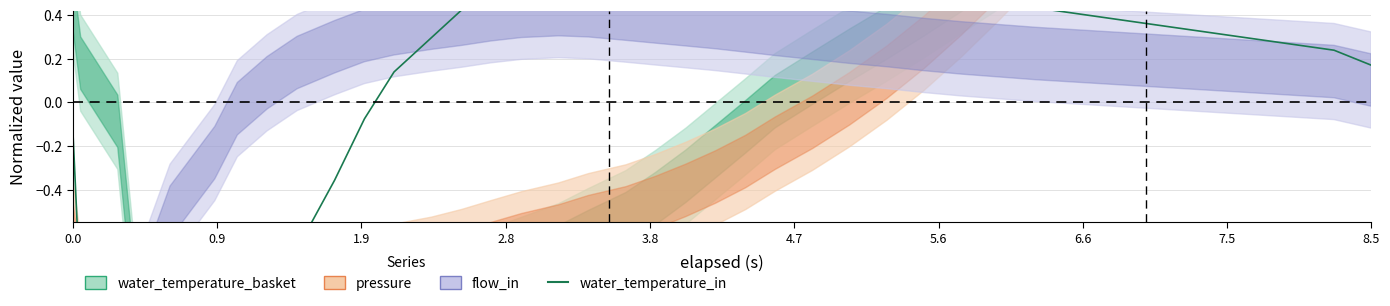

What is the value of the 6th point from the left?

-2.1